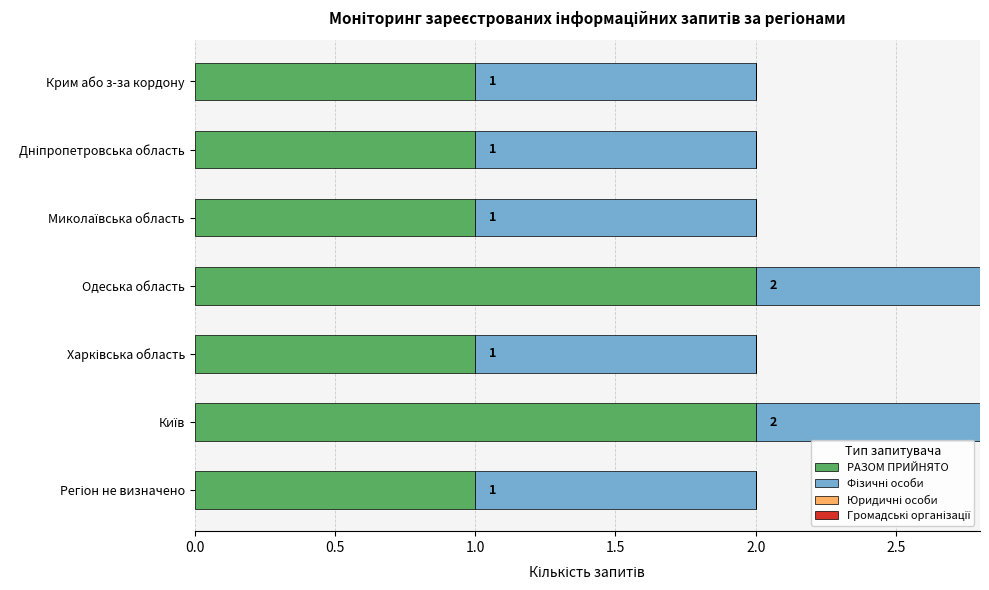

Between 3.0 and 2.0, which is larger?

3.0